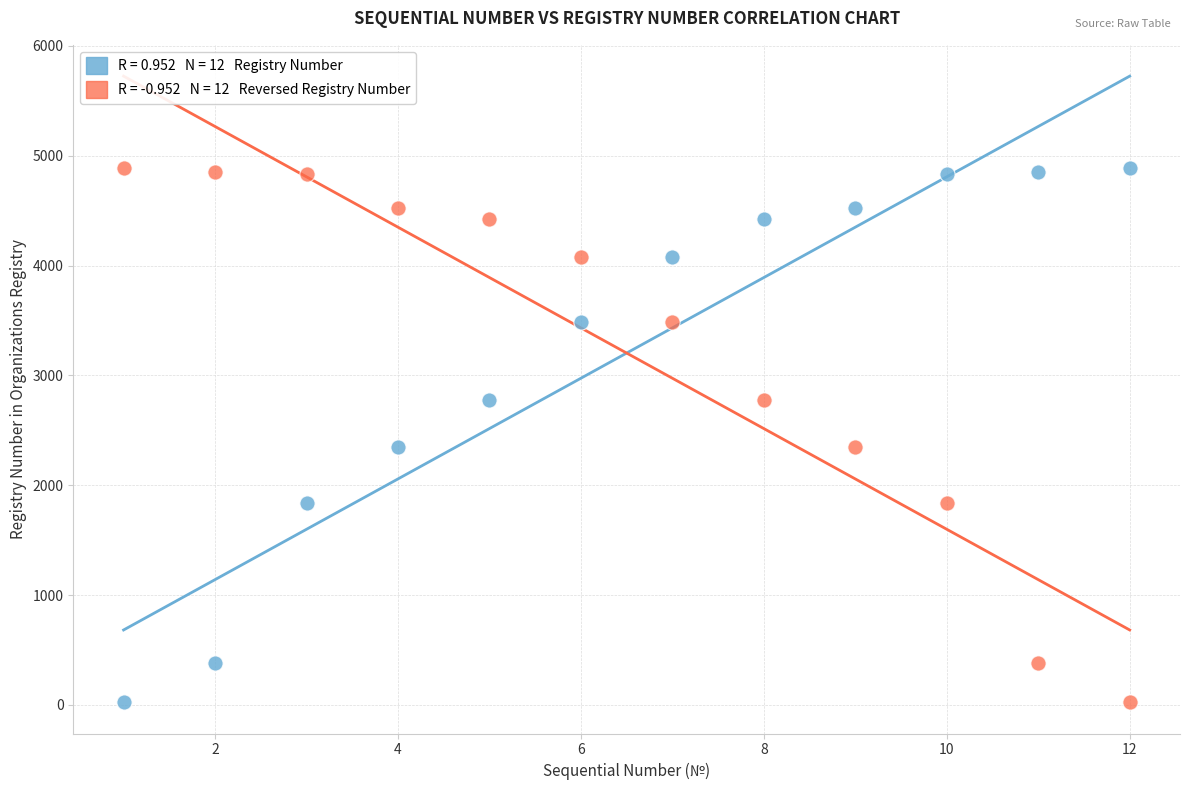

Across all data points, what is the range of X values (max minus min)?

11